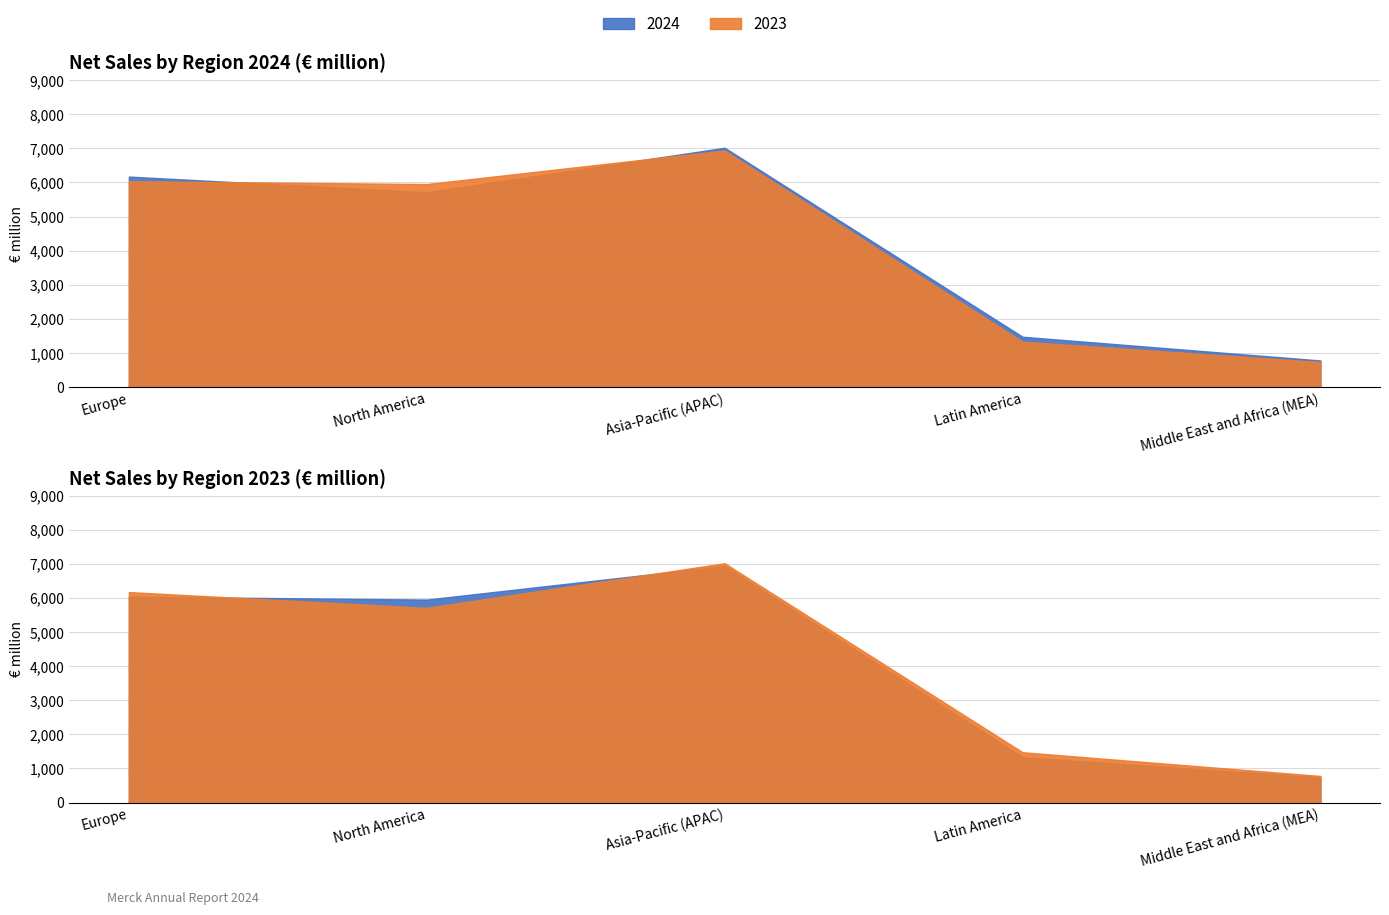

How many interior local valleys does the 2023 series have?

1